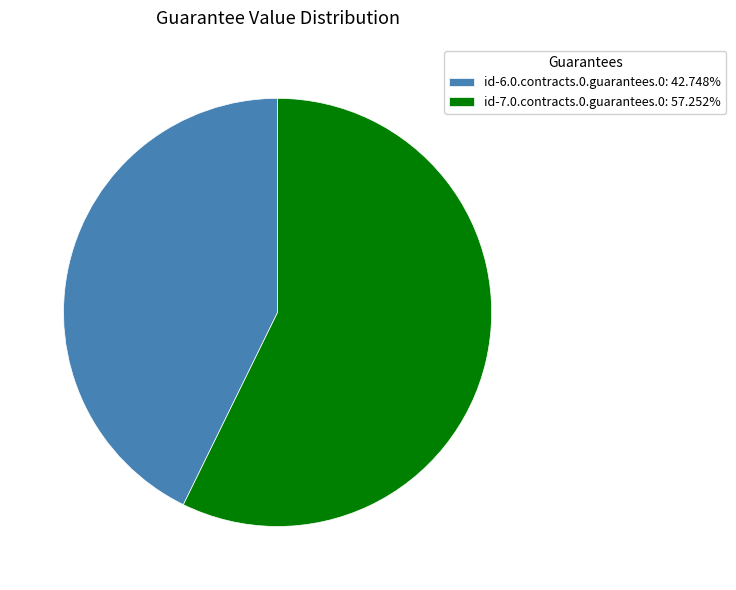

Count the number of slices in the pie.

2